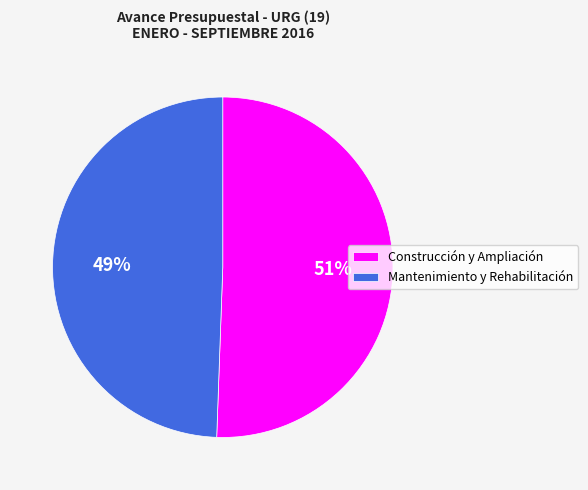

Which slice is the smallest?

Mantenimiento y Rehabilitación